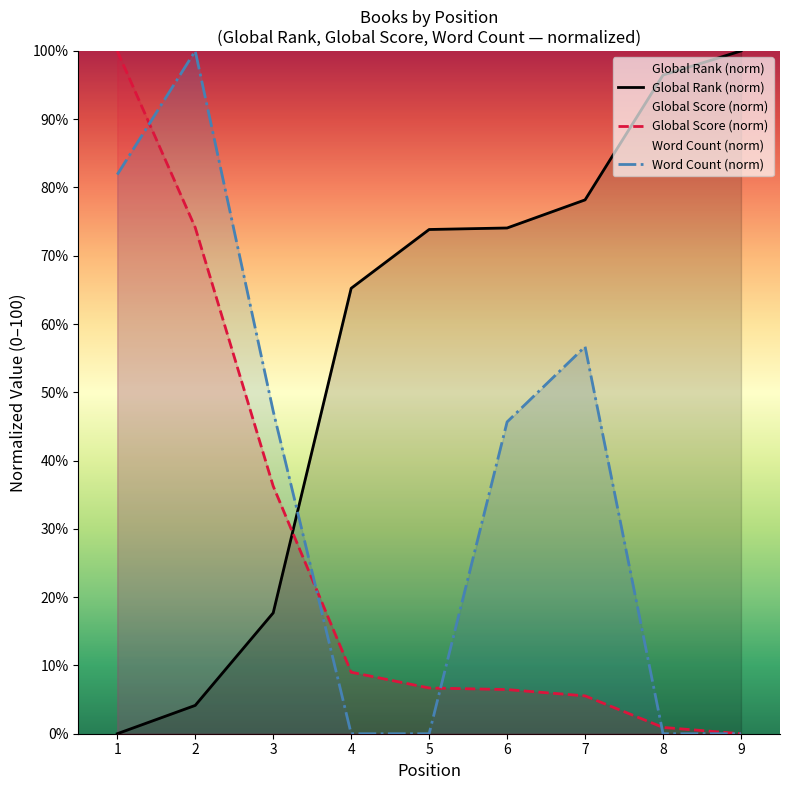

At which label is Global Rank (norm) closest to 50?

4